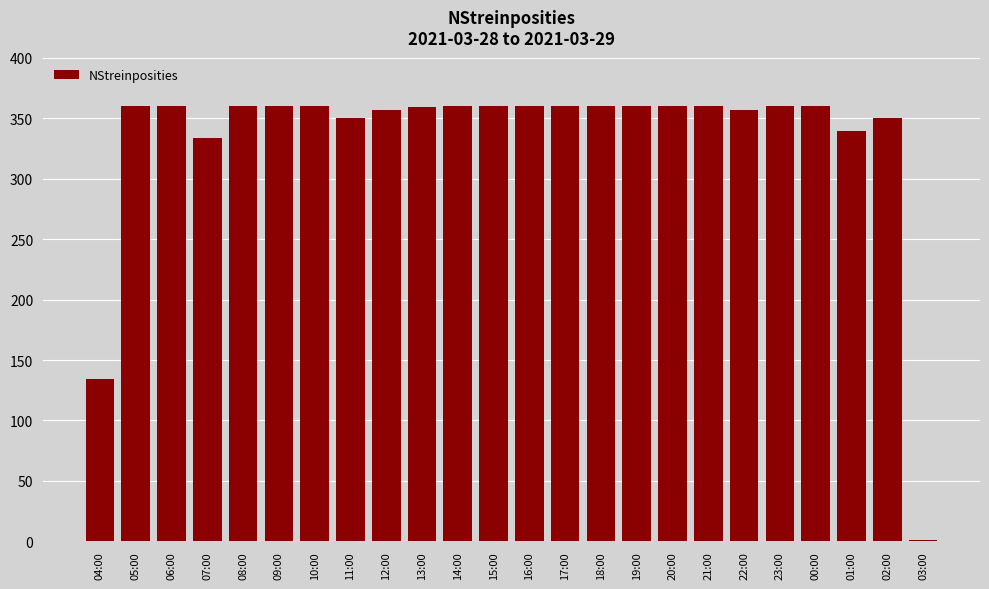

The value at 00:00 is 184. True or false?

False